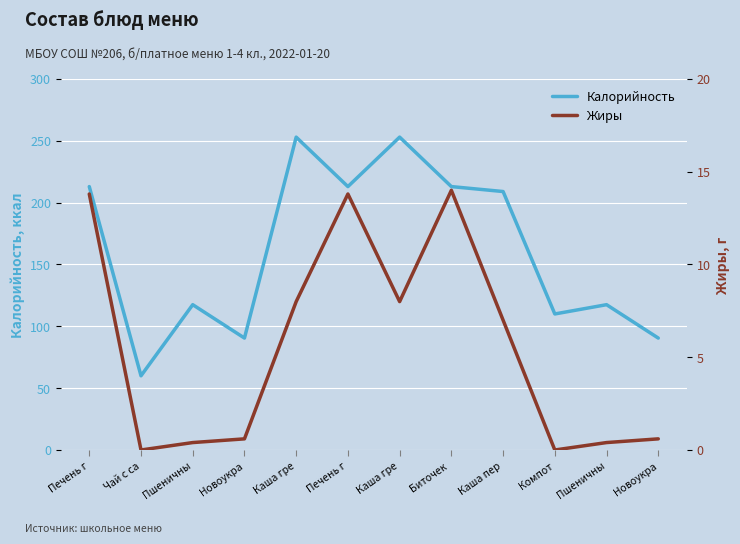

What is the minimum value for Калорийность?

60.0